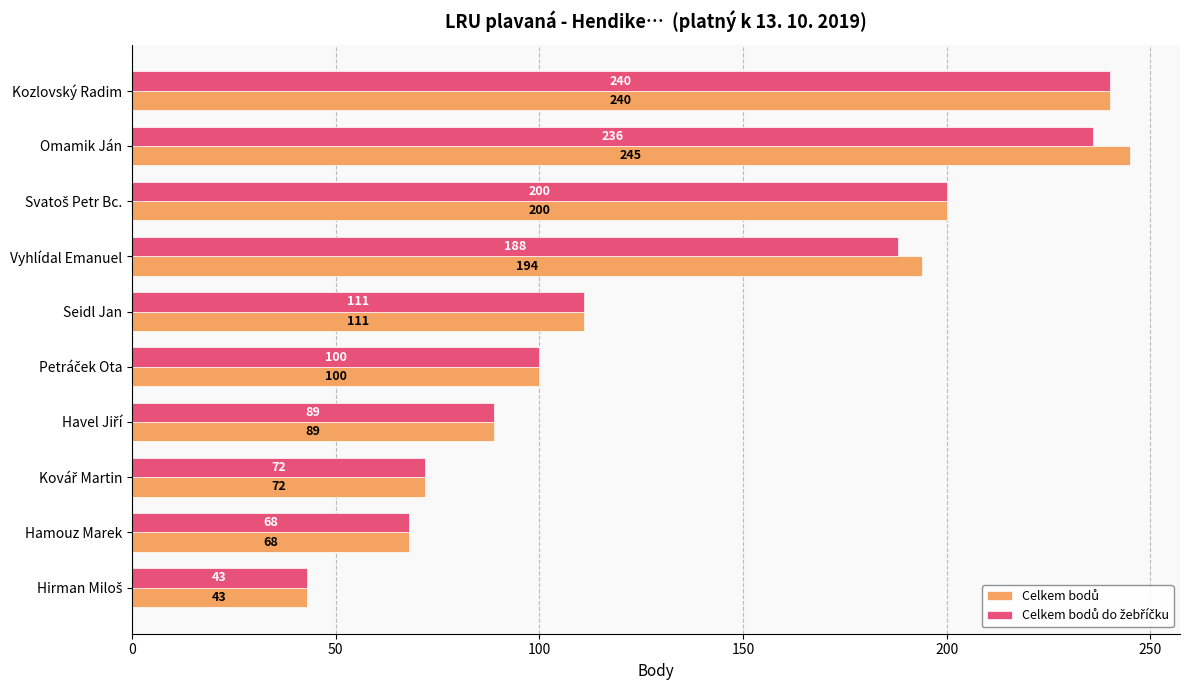

At which category is the sum across all series the highest?

Omamik Ján